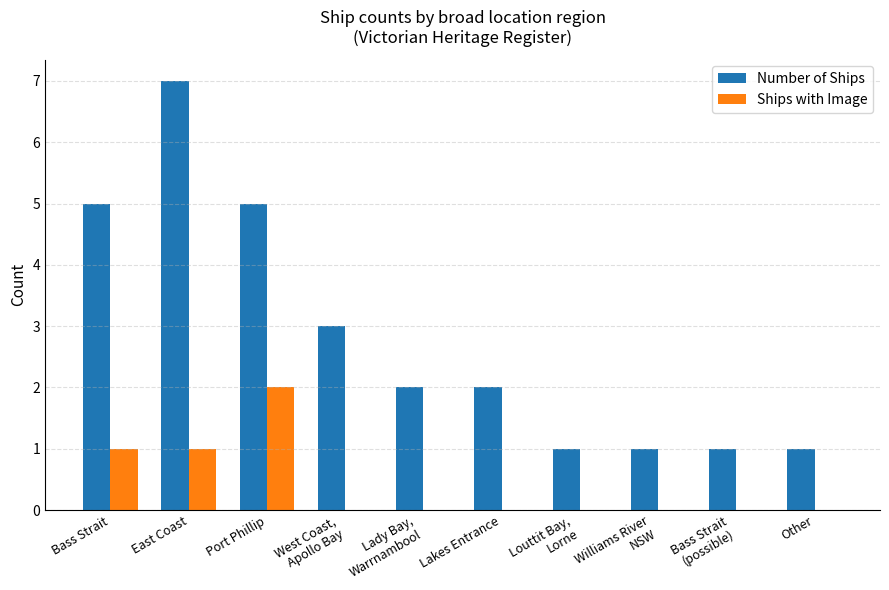

Read the Number of Ships value at Bass Strait.

5